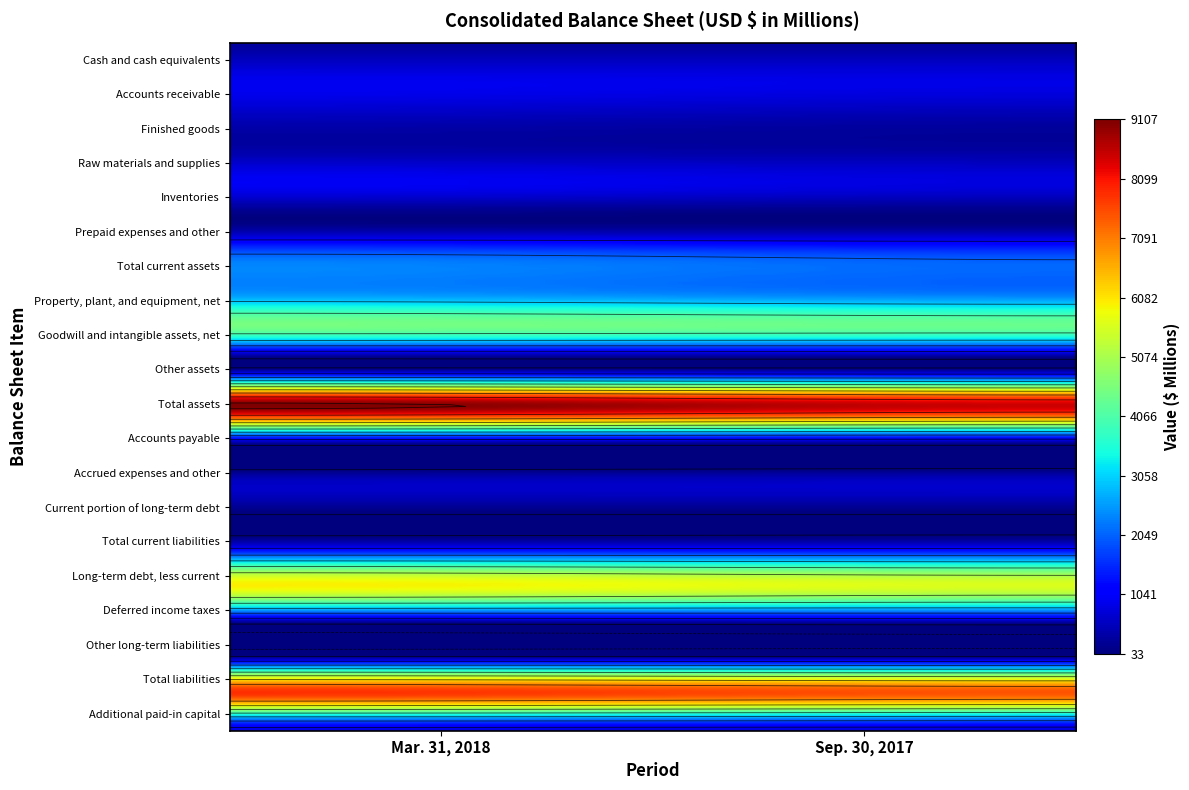

How many values in the Other assets series are below 68?

1